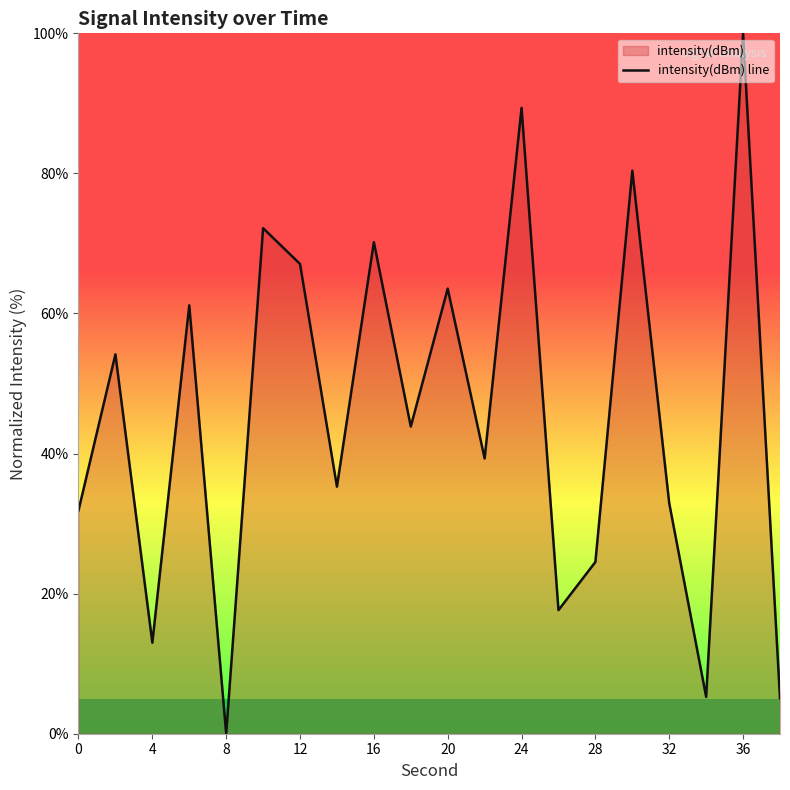

Is it true that the value at 4 is 13.0?

True